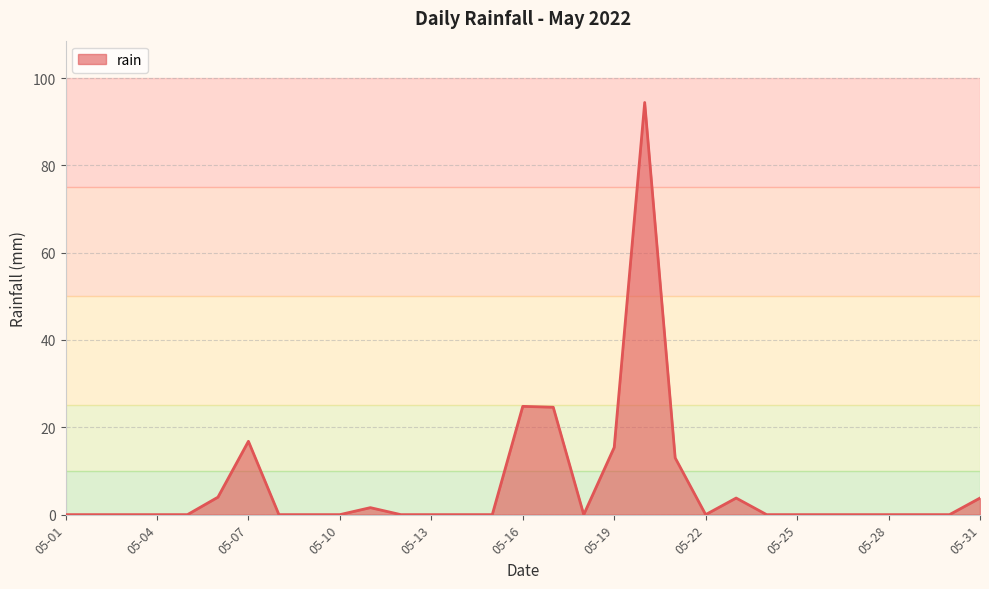

What is the greatest value displayed?

94.4